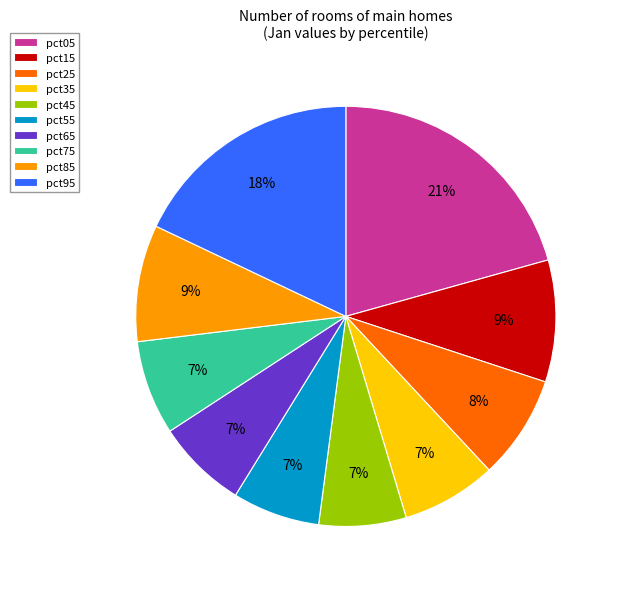

How many segments does this pie chart have?

10